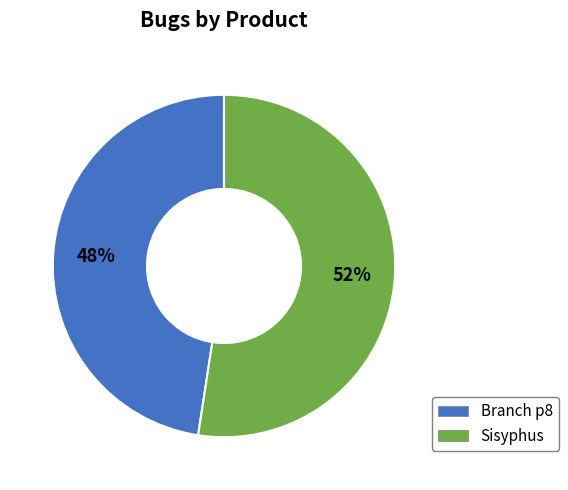

How many segments does this pie chart have?

2